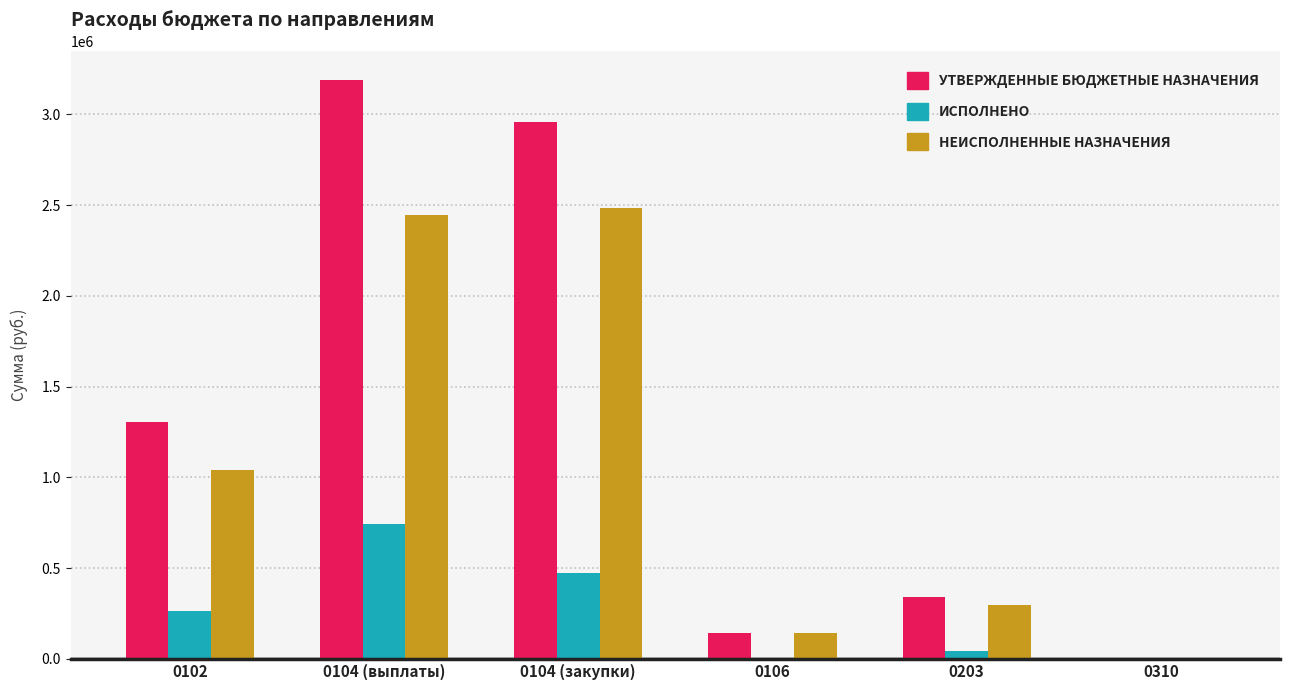

Which category has the highest value across all series?

0104 (выплаты)